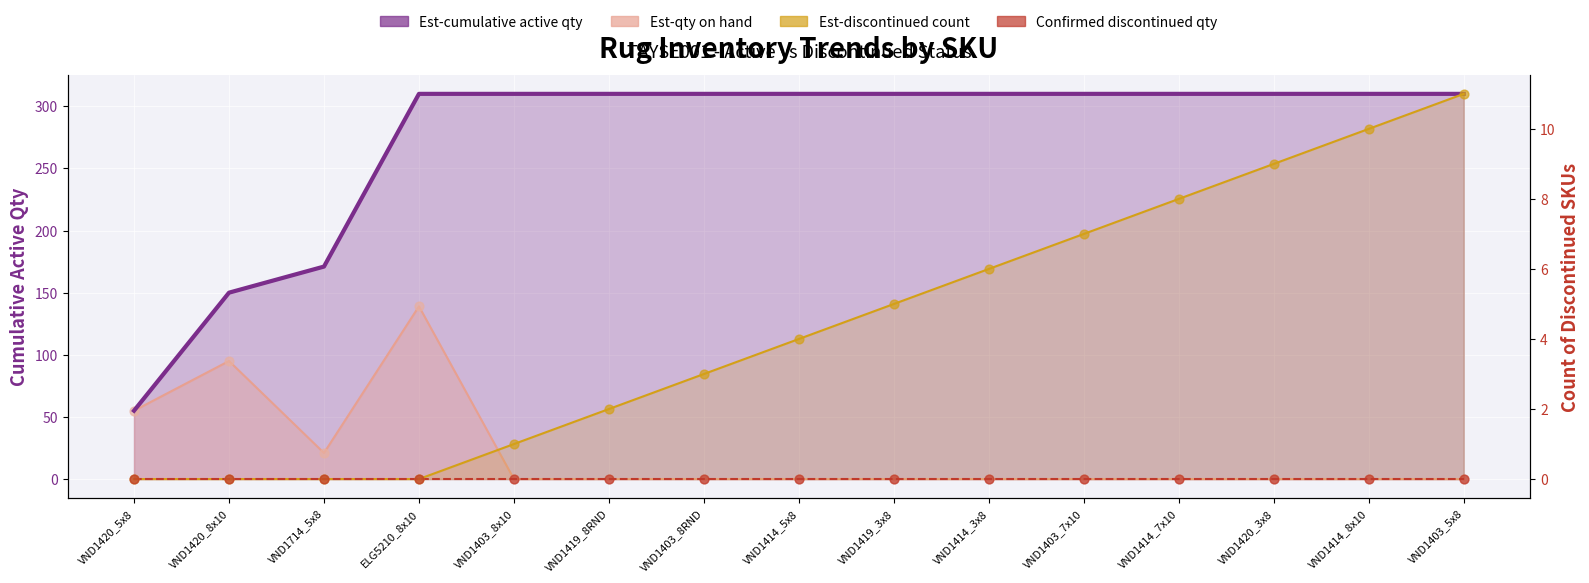

At which category is the sum across all series the highest?

ELG5210_8x10